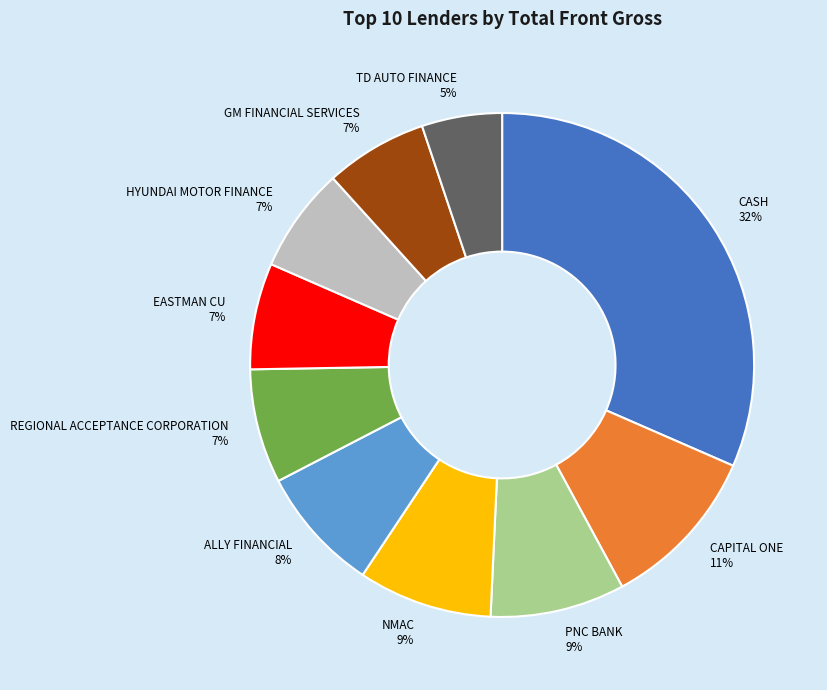

Combined, do GM FINANCIAL SERVICES and TD AUTO FINANCE account for over 50%?

No